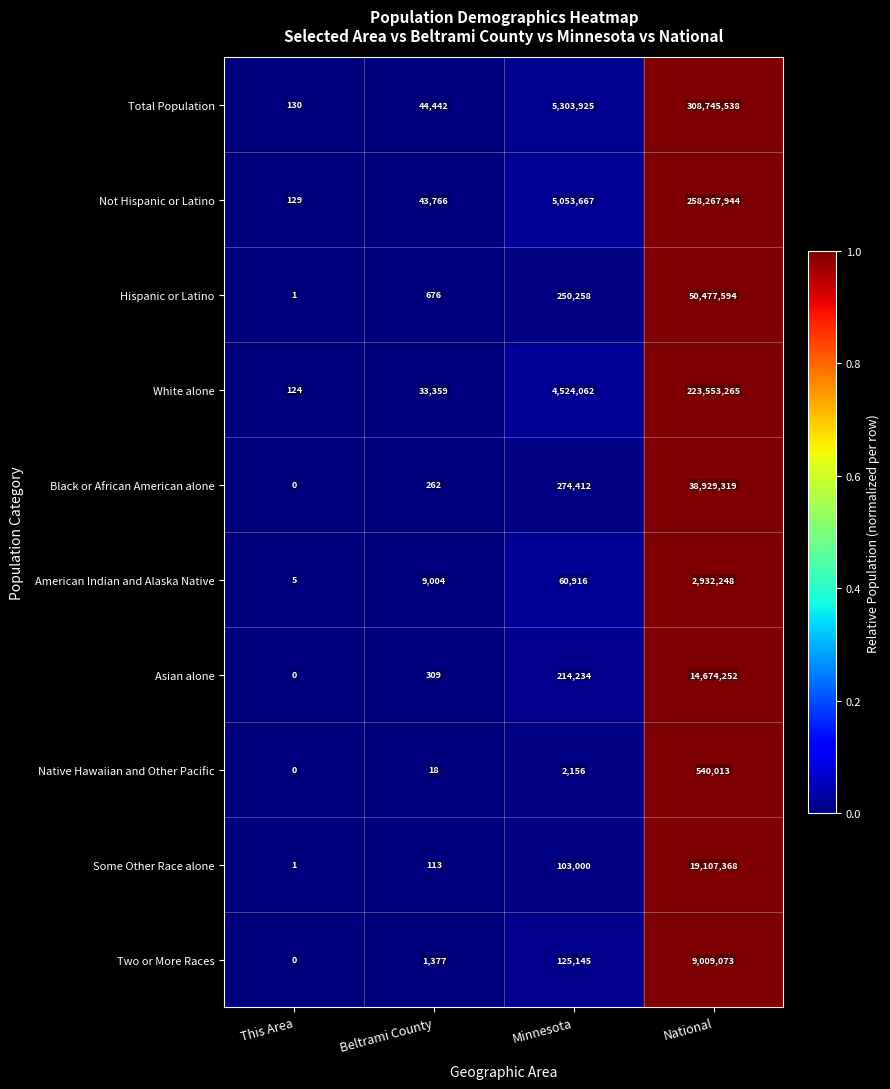

The American Indian and Alaska Native series shows 18384 at Minnesota. True or false?

False